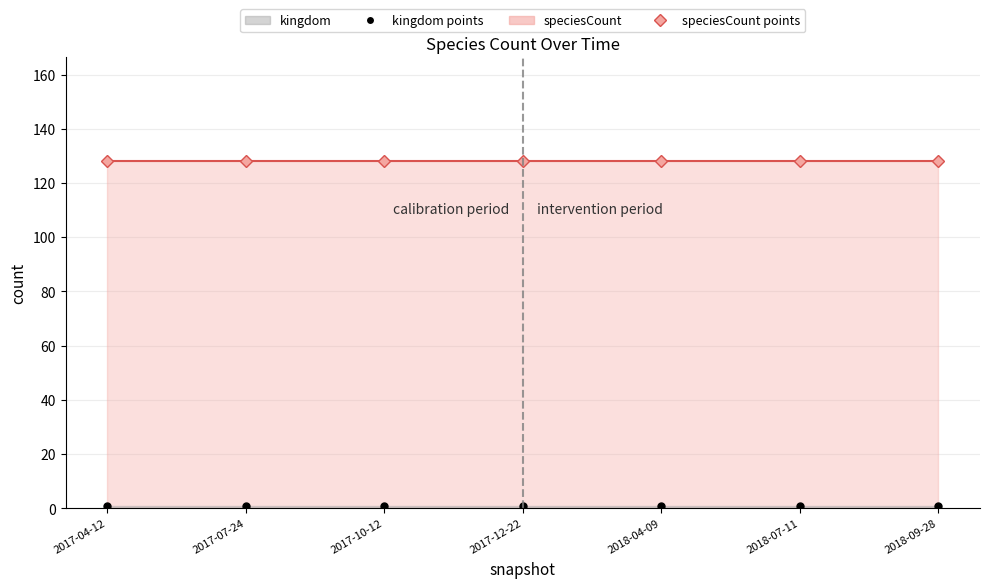

At how many categories does at least one series exceed 33?

7